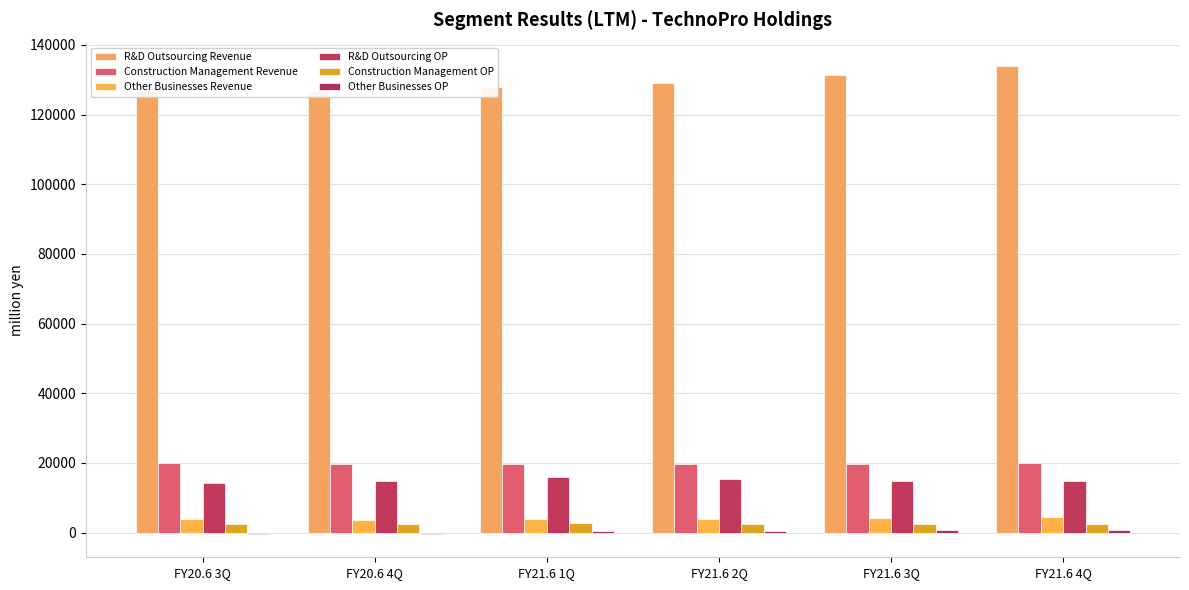

What position from the left is FY21.6 3Q?

5